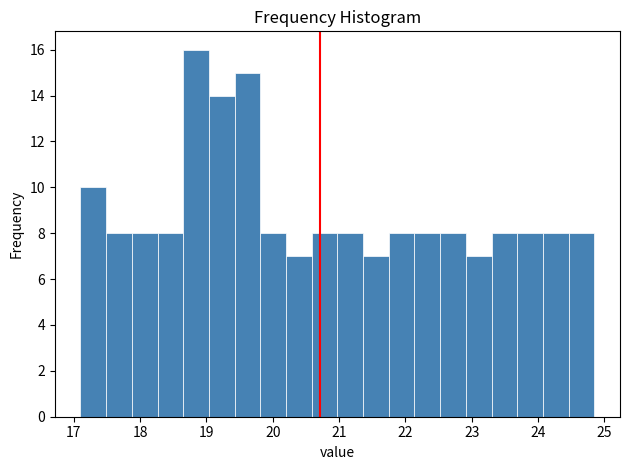

Around what value on the x-axis is the tallest bar? Give the approximate position of its centre, as read against the axis.

18.8